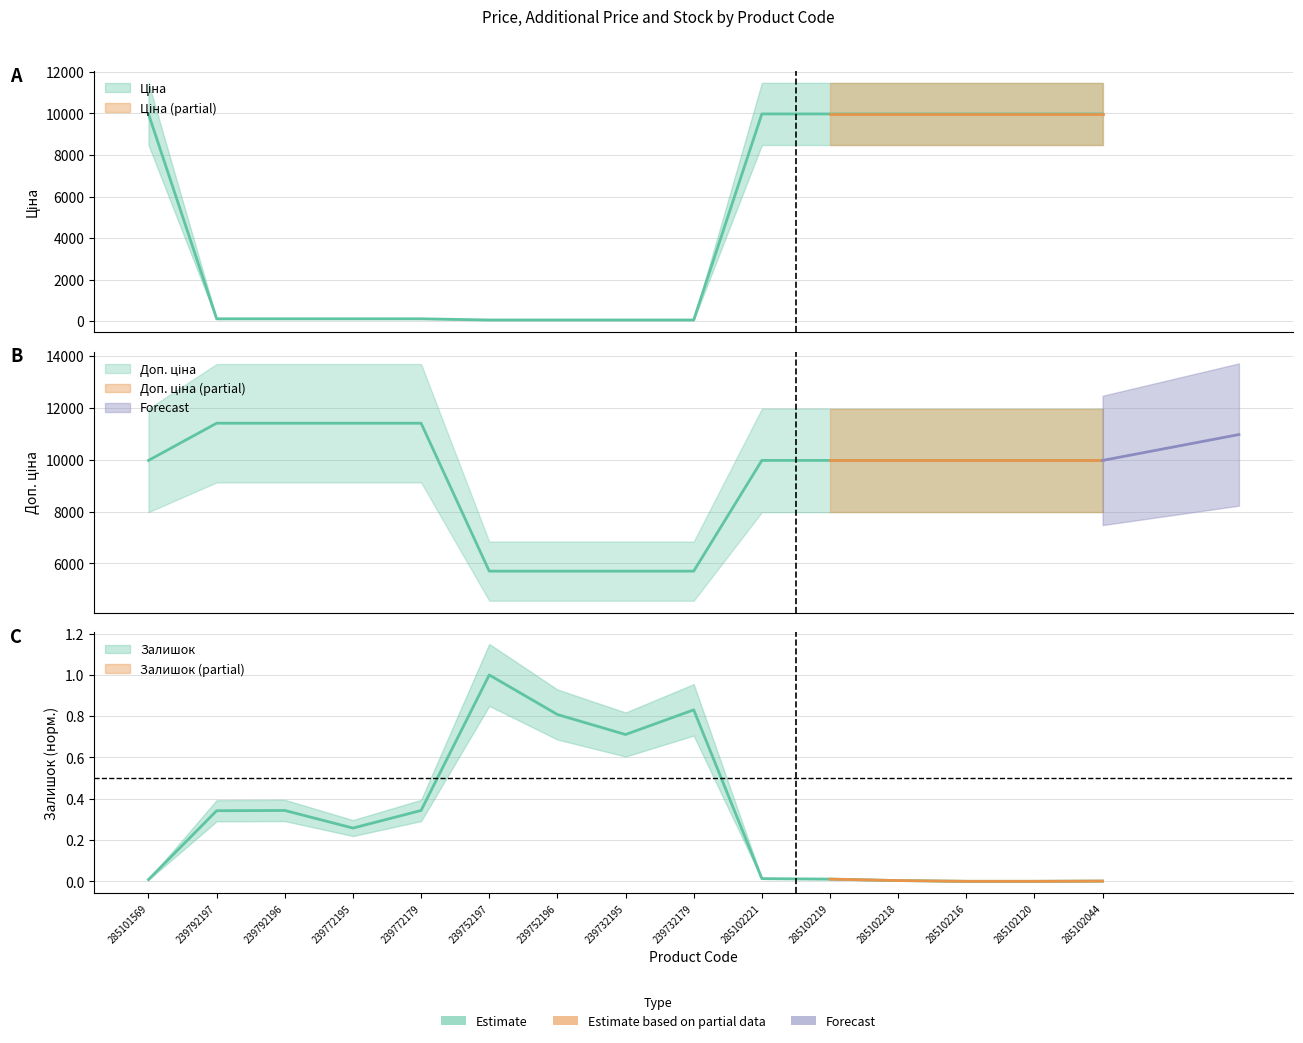

What is the difference between the Доп. ціна values at 285102221 and 239732179?

4270.0